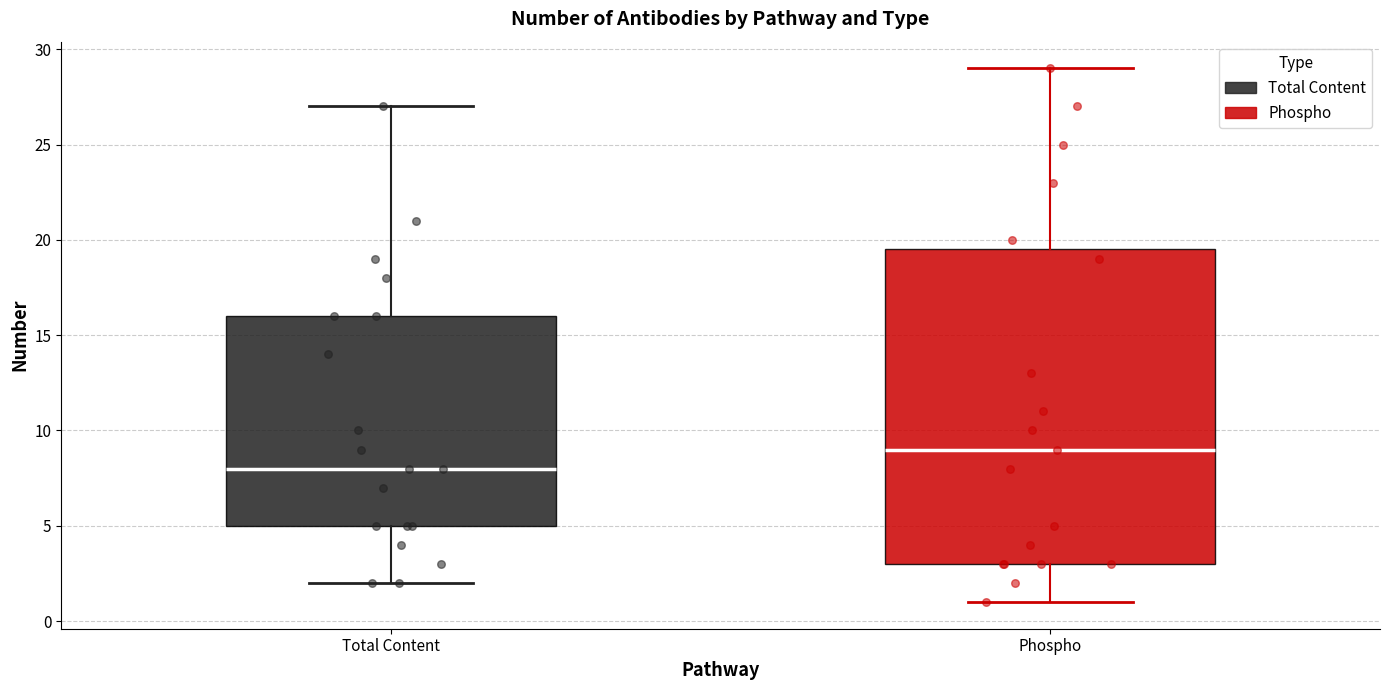

Reading left to right, transcribe this box plot: for each box, give where its median line is, the range the box spans, and where its two whiskers end, as read against the y-axis. The values are not printed on the chart, so give them approximately, as read against the axis.

Total Content: median 8.0, box 5.0 to 16.0, whiskers 2.0 to 27.0
Phospho: median 9.0, box 3.0 to 19.5, whiskers 1.0 to 29.0